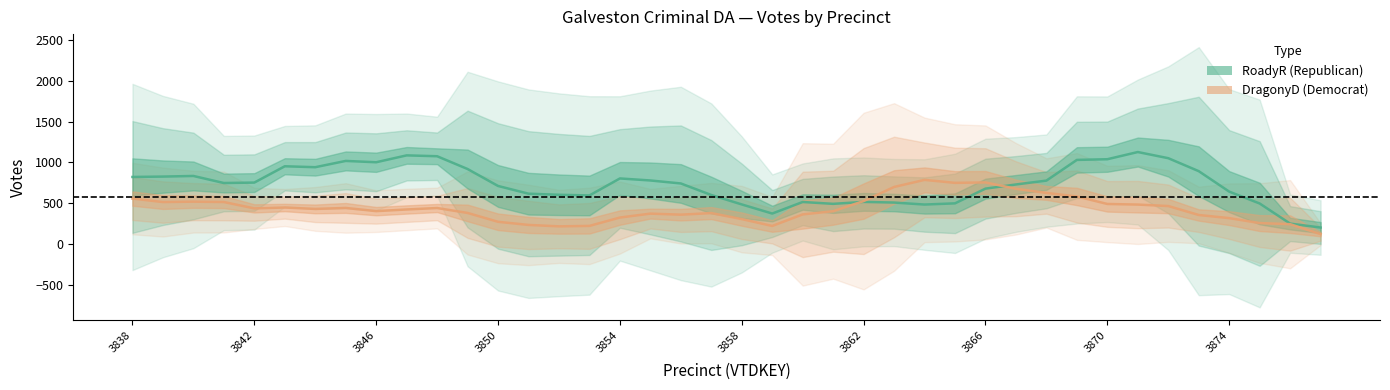

At how many categories does at least one series exceed 658?

27